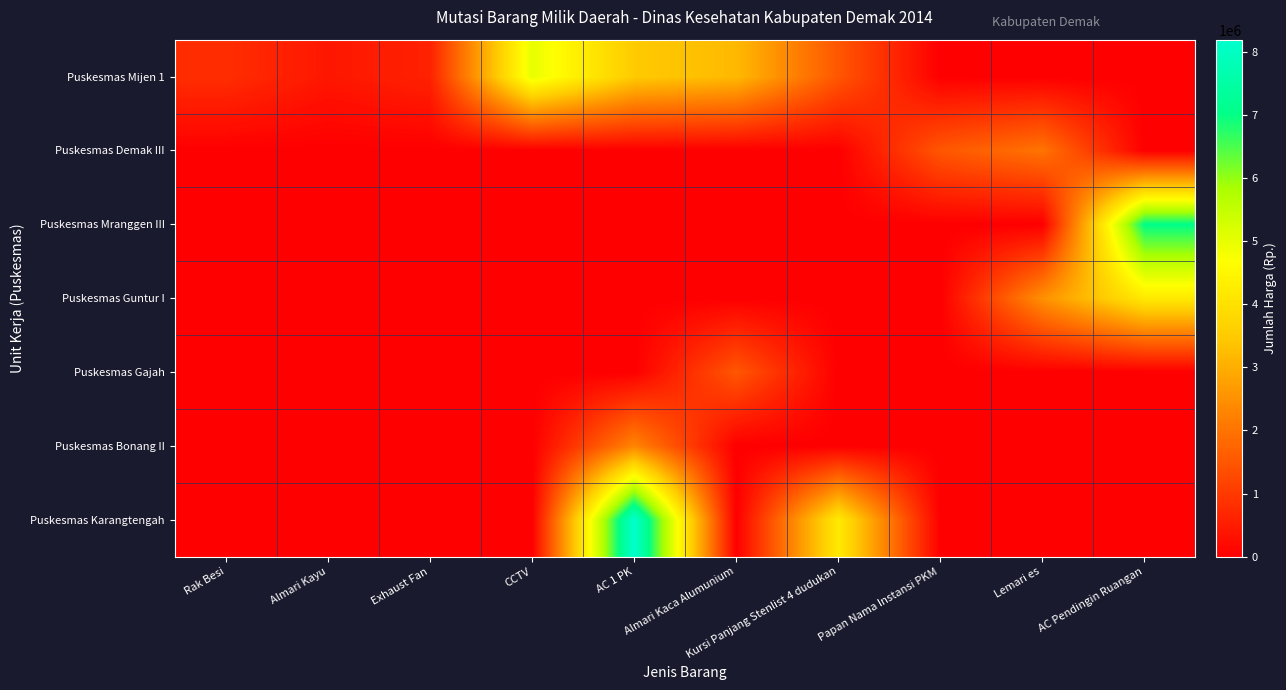

Reading right to left, transcribe all the data shown in this chart.

Puskesmas Mijen 1: AC Pendingin Ruangan=0	Lemari es=0	Papan Nama Instansi PKM=0	Kursi Panjang Stenlist 4 dudukan=1500000	Almari Kaca Alumunium=3200000	AC 1 PK=3500000	CCTV=5000000	Exhaust Fan=600000	Almari Kayu=400000	Rak Besi=800000
Puskesmas Demak III: AC Pendingin Ruangan=0	Lemari es=2000000	Papan Nama Instansi PKM=1500000	Kursi Panjang Stenlist 4 dudukan=0	Almari Kaca Alumunium=0	AC 1 PK=0	CCTV=0	Exhaust Fan=0	Almari Kayu=0	Rak Besi=0
Puskesmas Mranggen III: AC Pendingin Ruangan=7038000	Lemari es=0	Papan Nama Instansi PKM=0	Kursi Panjang Stenlist 4 dudukan=0	Almari Kaca Alumunium=0	AC 1 PK=0	CCTV=0	Exhaust Fan=0	Almari Kayu=0	Rak Besi=0
Puskesmas Guntur I: AC Pendingin Ruangan=4200000	Lemari es=2500000	Papan Nama Instansi PKM=0	Kursi Panjang Stenlist 4 dudukan=0	Almari Kaca Alumunium=0	AC 1 PK=0	CCTV=0	Exhaust Fan=0	Almari Kayu=0	Rak Besi=0
Puskesmas Gajah: AC Pendingin Ruangan=0	Lemari es=0	Papan Nama Instansi PKM=0	Kursi Panjang Stenlist 4 dudukan=0	Almari Kaca Alumunium=1500000	AC 1 PK=0	CCTV=0	Exhaust Fan=0	Almari Kayu=0	Rak Besi=0
Puskesmas Bonang II: AC Pendingin Ruangan=0	Lemari es=0	Papan Nama Instansi PKM=0	Kursi Panjang Stenlist 4 dudukan=0	Almari Kaca Alumunium=0	AC 1 PK=2300000	CCTV=0	Exhaust Fan=0	Almari Kayu=0	Rak Besi=0
Puskesmas Karangtengah: AC Pendingin Ruangan=0	Lemari es=0	Papan Nama Instansi PKM=0	Kursi Panjang Stenlist 4 dudukan=4200000	Almari Kaca Alumunium=0	AC 1 PK=8200000	CCTV=0	Exhaust Fan=0	Almari Kayu=0	Rak Besi=0